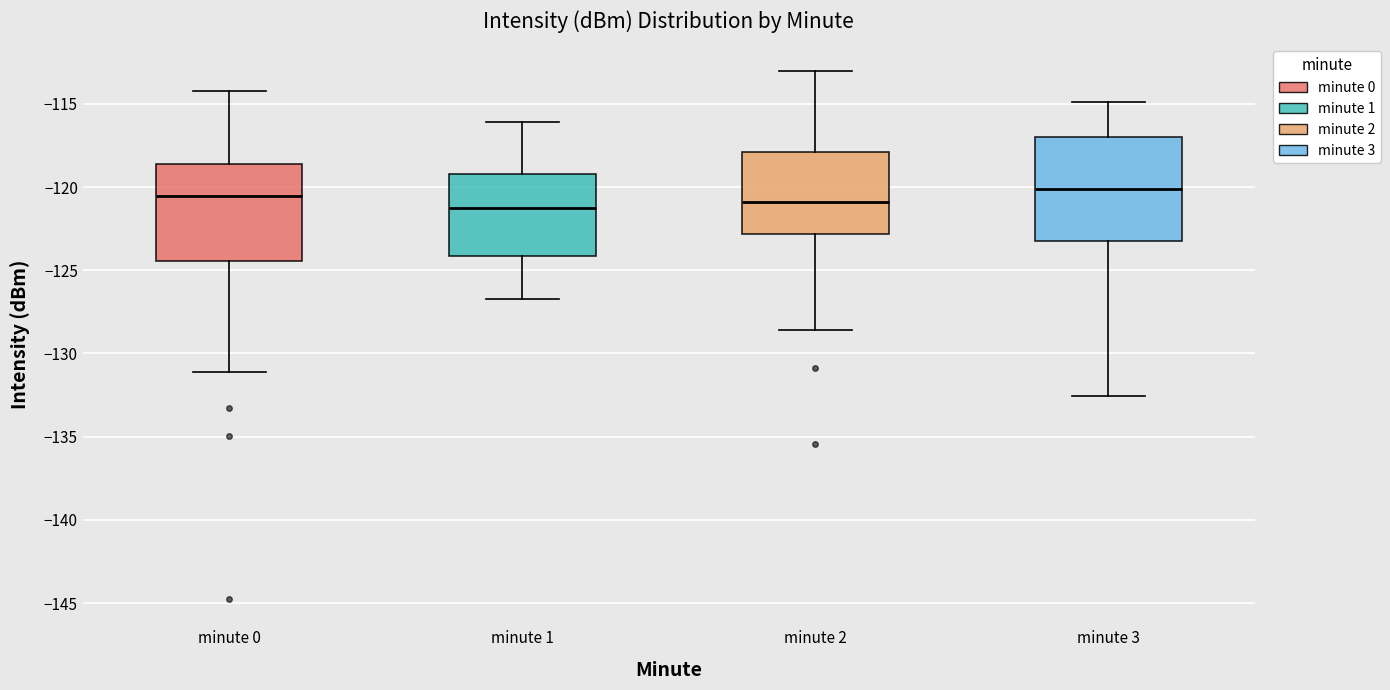

Where is the lower edge of the box for minute 2 on the y-axis? The values are not printed on the chart, so give them approximately, as read against the axis.

-123.0